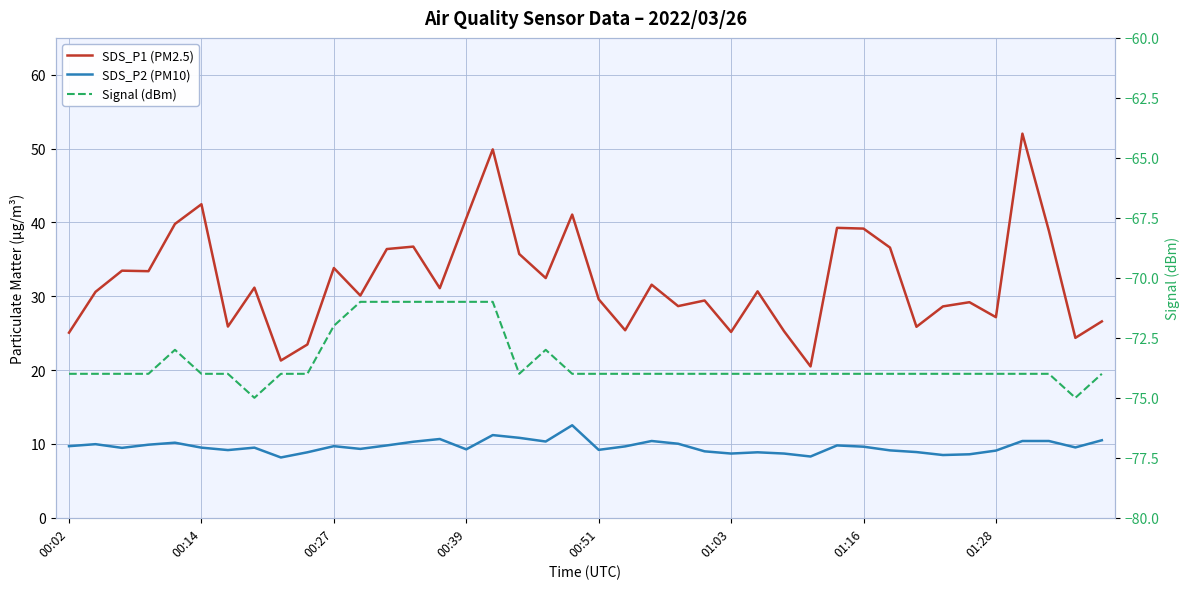

Is this an area chart (filled region under the line)?

No